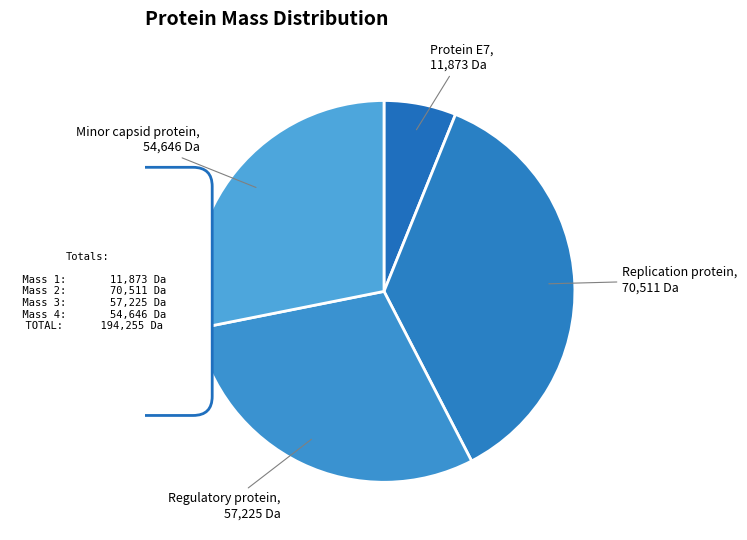

Rank the categories by value from highest to lowest.

Replication protein, Regulatory protein, Minor capsid protein, Protein E7